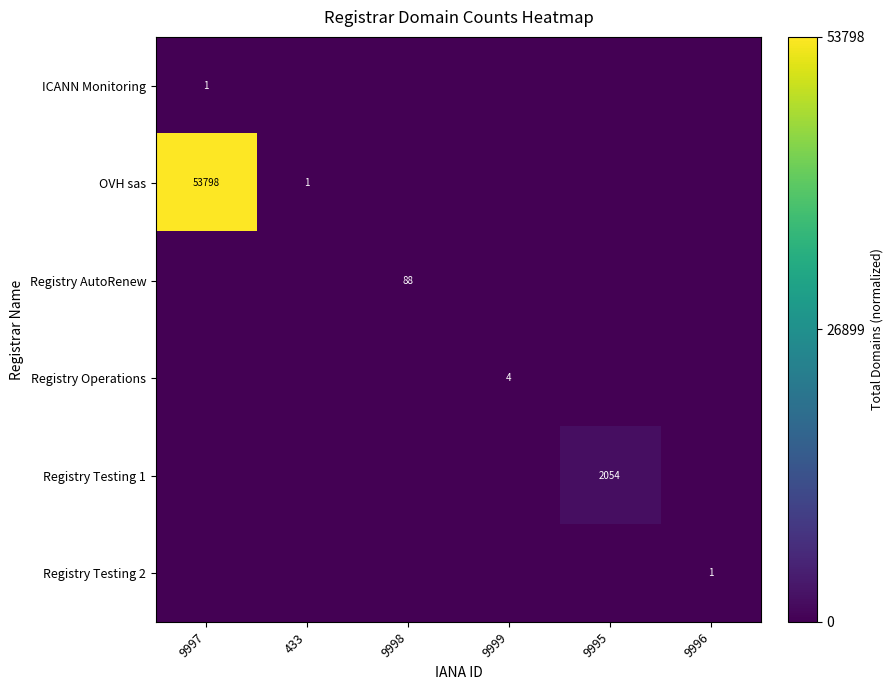

Which series has the widest spread of values?

OVH sas